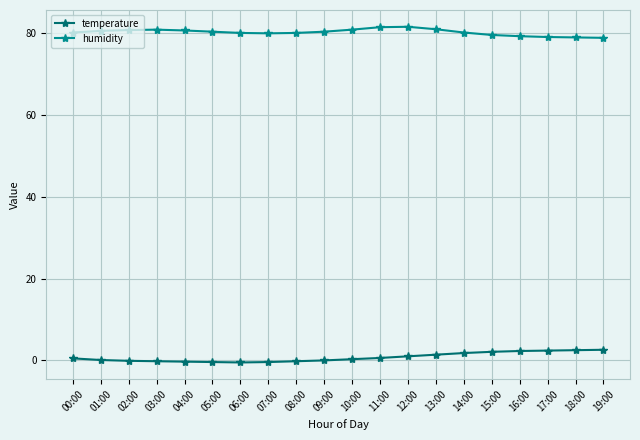

What is the difference between the maximum and minimum values in the temperature series?

3.1